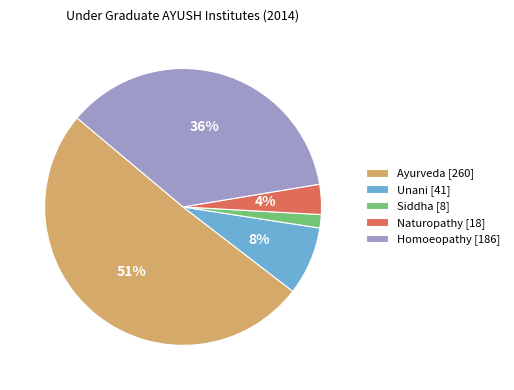

Which has a higher value, Ayurveda or Unani?

Ayurveda